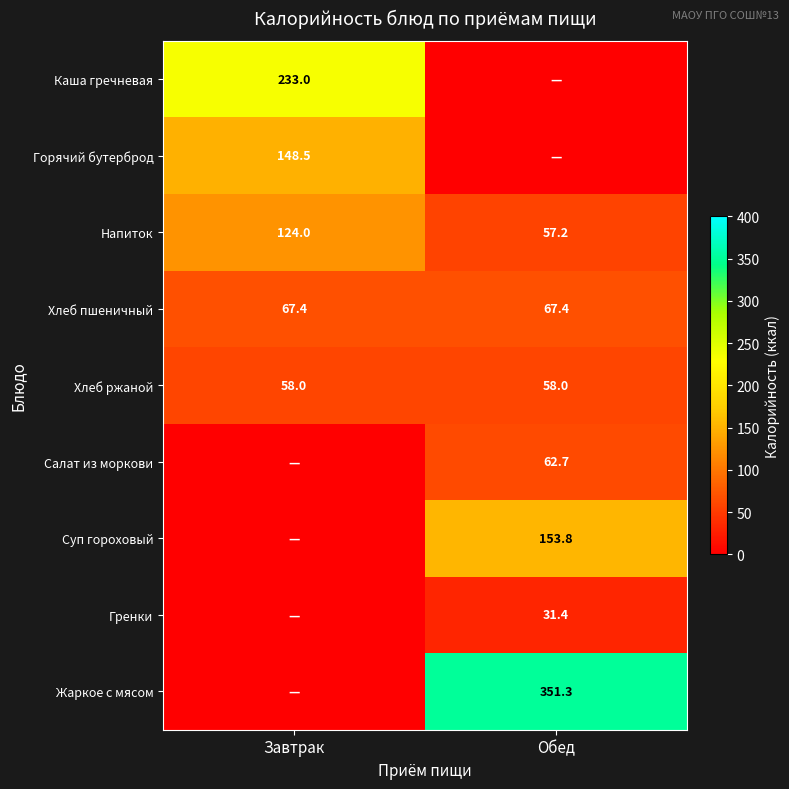

How many data points does each series have?

2